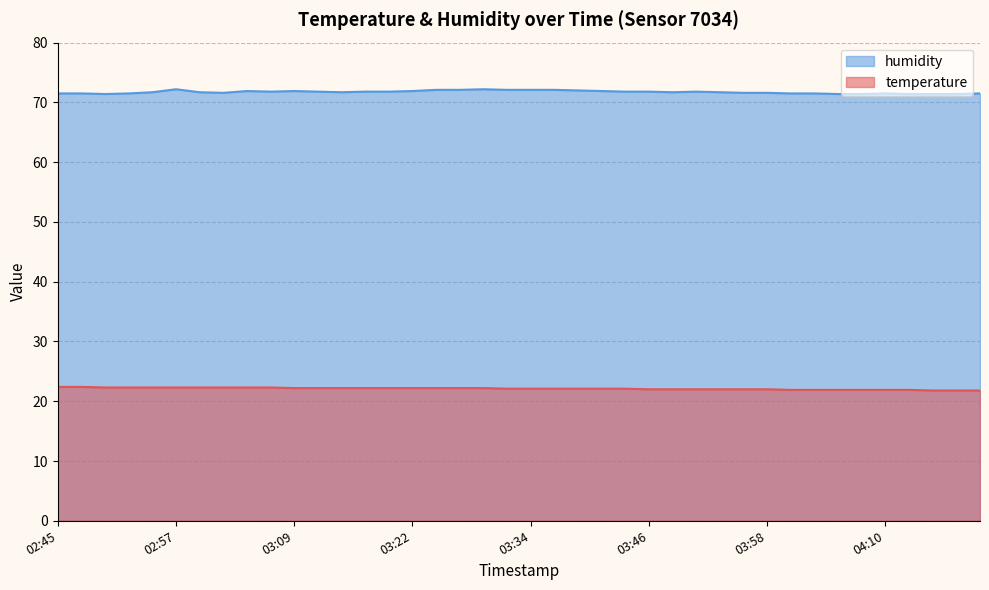

Count the temperature values in the range 22 to 23.

31